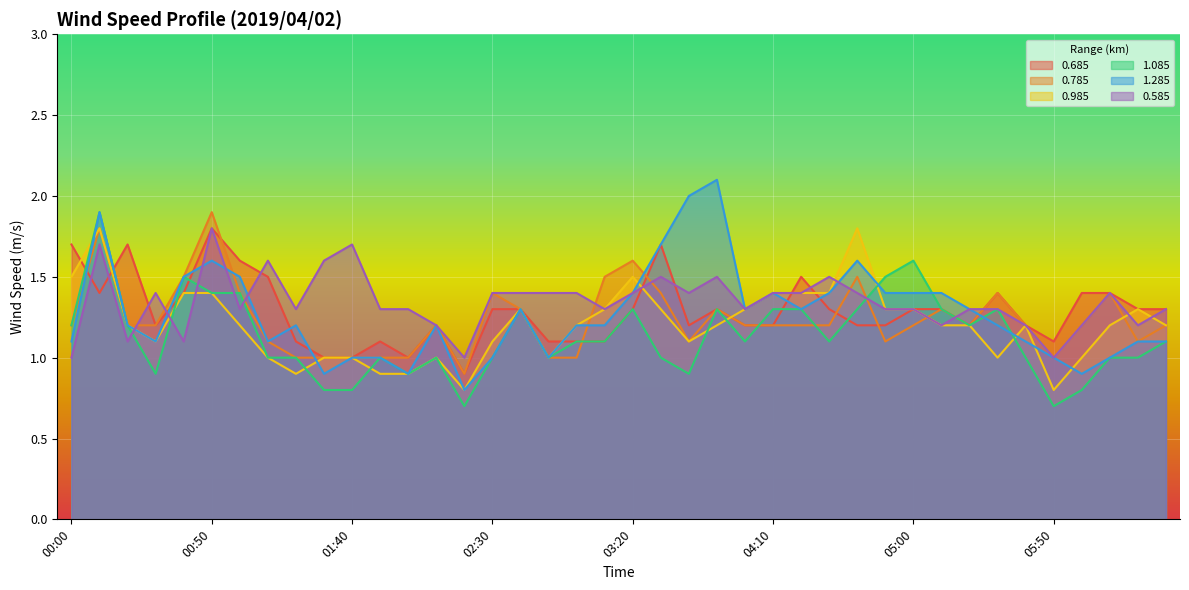

Reading left to right, what are all the values shown in this chart?

0.685: 1.7	1.4	1.7	1.2	1.4	1.8	1.6	1.5	1.1	1.0	1.0	1.1	1.0	1.2	0.9	1.3	1.3	1.1	1.1	1.1	1.3	1.7	1.2	1.3	1.2	1.2	1.5	1.3	1.2	1.2	1.3	1.3	1.2	1.4	1.2	1.1	1.4	1.4	1.3	1.3
0.785: 1.2	1.8	1.2	1.2	1.5	1.9	1.4	1.1	1.0	1.0	1.0	1.0	1.0	1.2	0.9	1.4	1.3	1.0	1.0	1.5	1.6	1.4	1.1	1.3	1.2	1.2	1.2	1.2	1.5	1.1	1.2	1.3	1.2	1.4	1.2	1.0	1.2	1.4	1.1	1.2
0.985: 1.5	1.8	1.2	1.1	1.4	1.4	1.2	1.0	0.9	1.0	1.0	0.9	0.9	1.0	0.8	1.1	1.3	1.0	1.2	1.3	1.5	1.3	1.1	1.2	1.3	1.4	1.4	1.4	1.8	1.3	1.3	1.2	1.2	1.0	1.2	0.8	1.0	1.2	1.3	1.2
1.085: 1.2	1.9	1.2	0.9	1.5	1.4	1.4	1.0	1.0	0.8	0.8	1.0	0.9	1.0	0.7	1.0	1.3	1.0	1.1	1.1	1.3	1.0	0.9	1.3	1.1	1.3	1.3	1.1	1.3	1.5	1.6	1.3	1.2	1.3	1.0	0.7	0.8	1.0	1.0	1.1
1.285: 1.1	1.9	1.2	1.1	1.5	1.6	1.5	1.1	1.2	0.9	1.0	1.0	0.9	1.2	0.8	1.0	1.3	1.0	1.2	1.2	1.4	1.7	2.0	2.1	1.3	1.4	1.3	1.4	1.6	1.4	1.4	1.4	1.3	1.2	1.1	1.0	0.9	1.0	1.1	1.1
0.585: 1.0	1.7	1.1	1.4	1.1	1.8	1.3	1.6	1.3	1.6	1.7	1.3	1.3	1.2	1.0	1.4	1.4	1.4	1.4	1.3	1.4	1.5	1.4	1.5	1.3	1.4	1.4	1.5	1.4	1.3	1.3	1.2	1.3	1.3	1.2	1.0	1.2	1.4	1.2	1.3